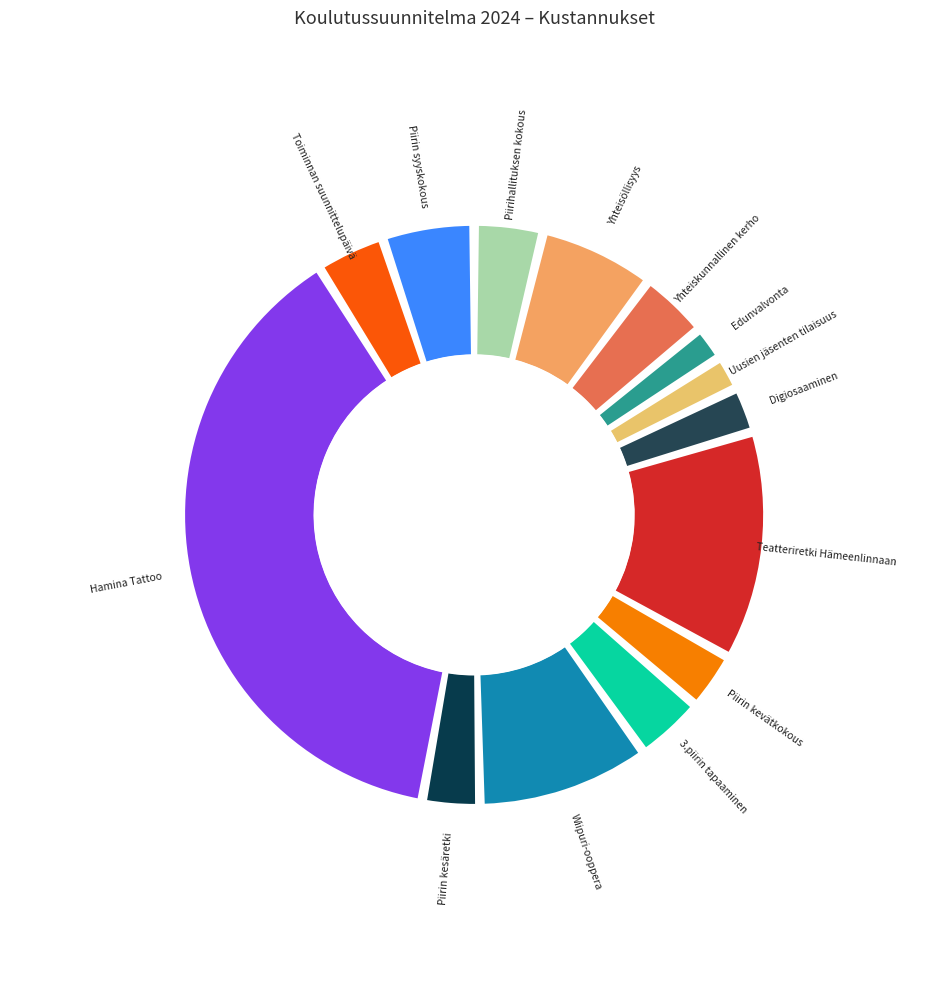

To the nearest percent, what percentage of the pie is Edunvalvonta?

2%